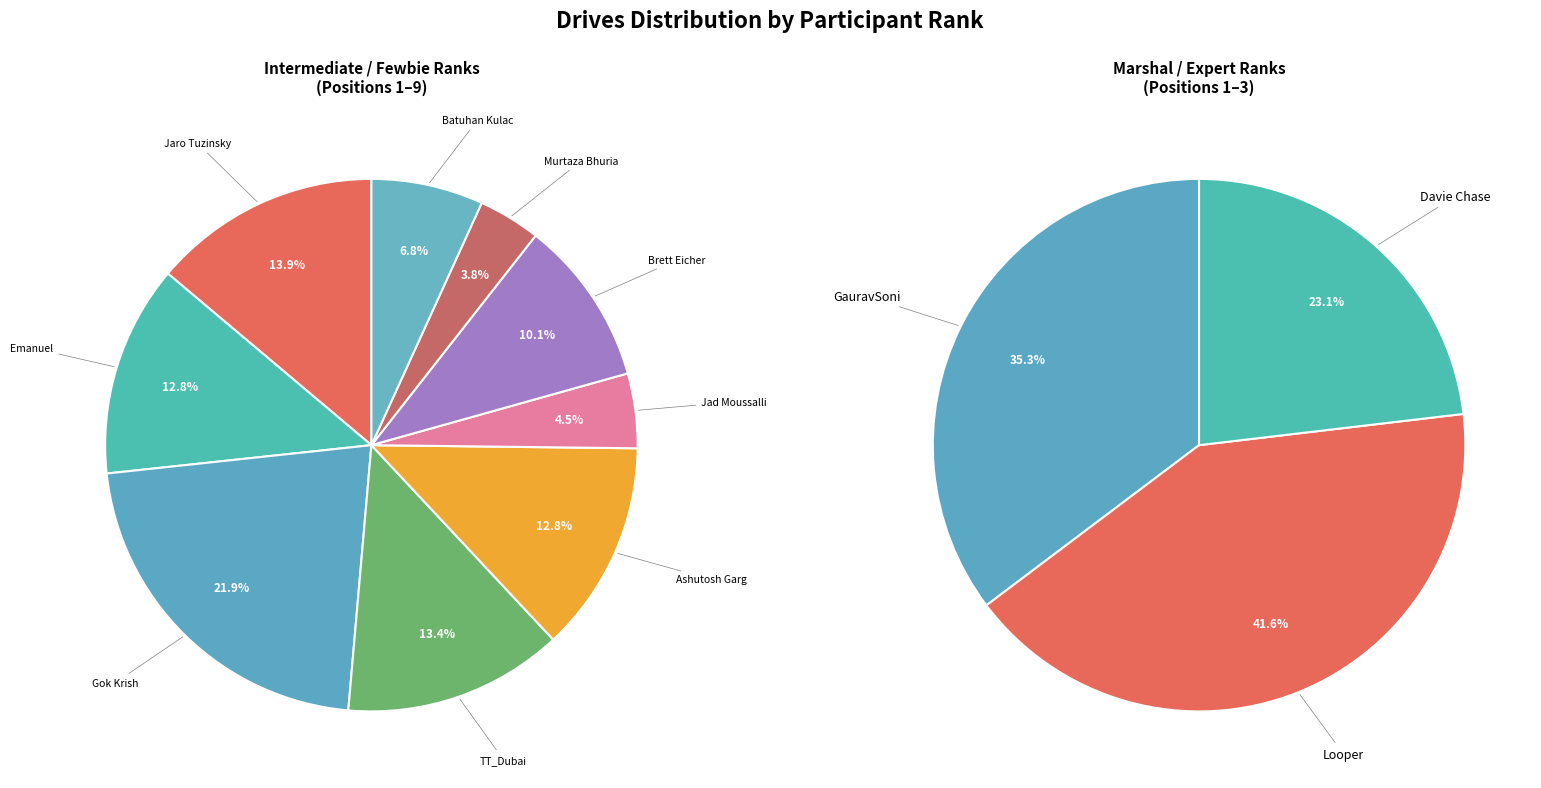

Is the sum of Jad Moussalli and Brett Eicher greater than half?

No